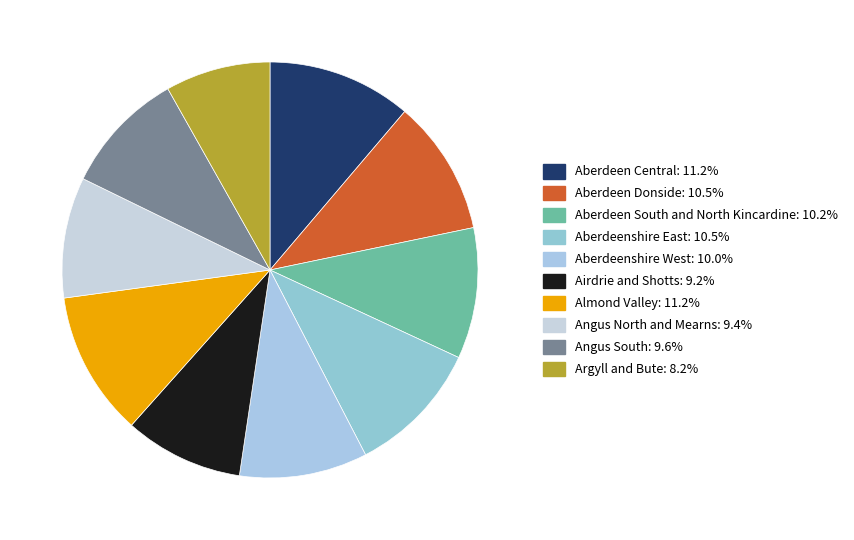

Is it true that Angus South is 10% of the pie?

True